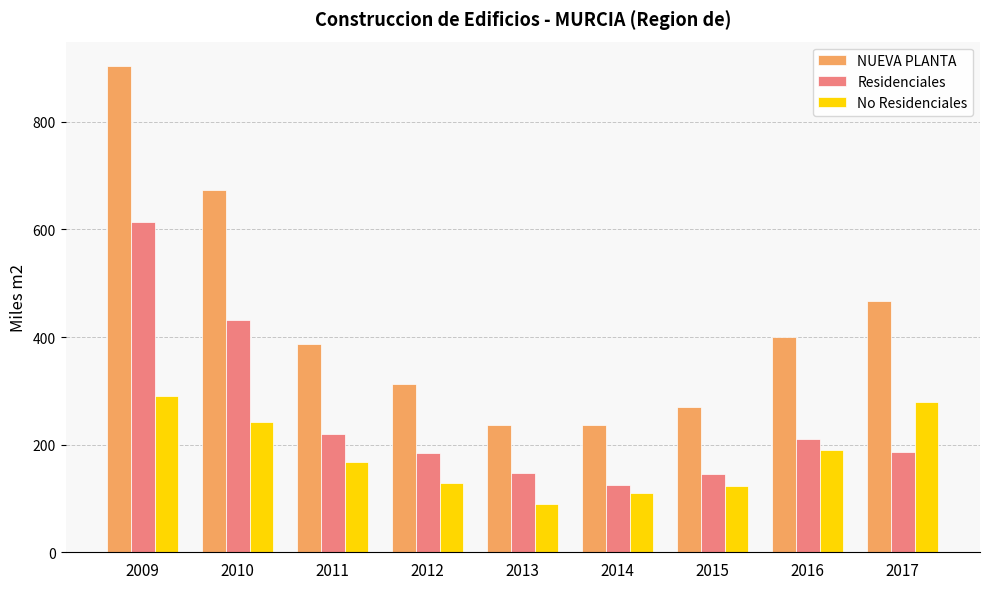

What are all the series names shown in the legend?

NUEVA PLANTA, Residenciales, No Residenciales